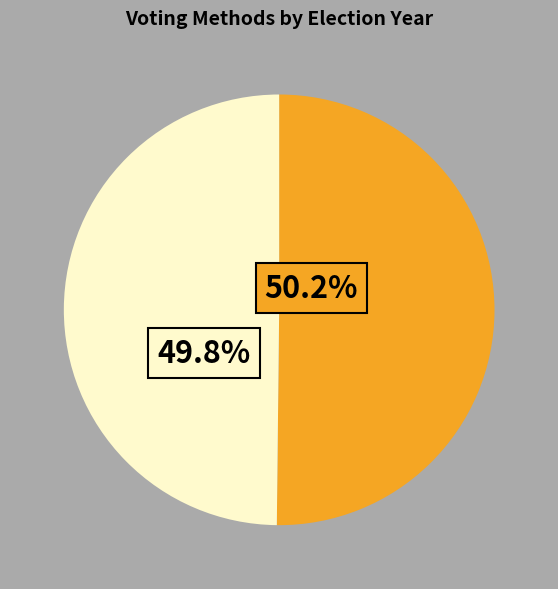

Does any single category account for the majority?

Yes